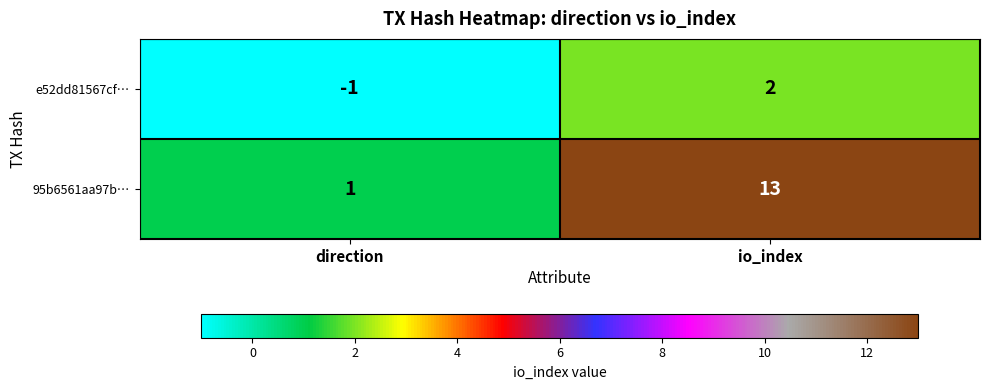

The value of 95b6561aa97b… at io_index is 13. True or false?

True